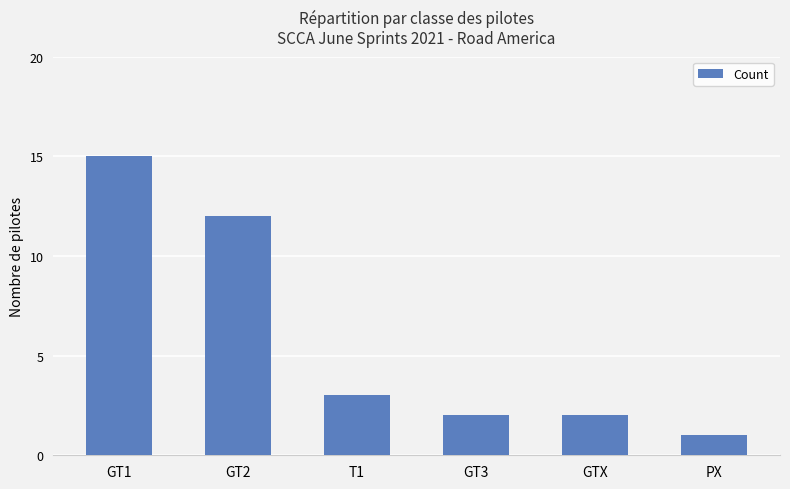

How many bars are there in total?

6